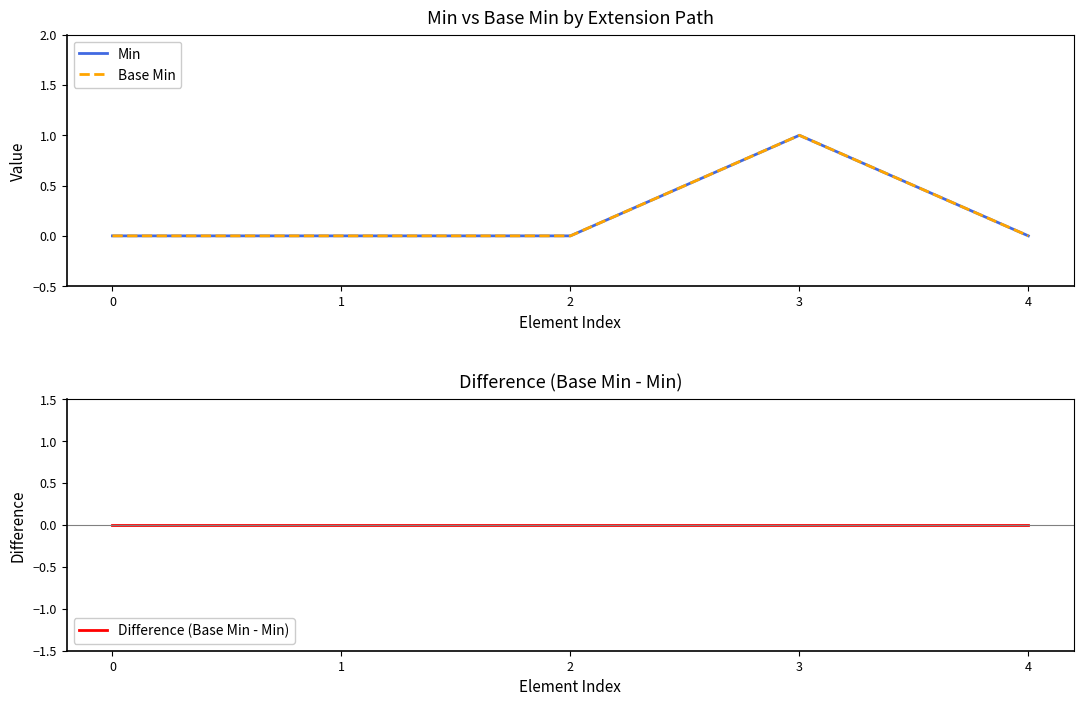

Which has a higher value, 4 or 3?

3